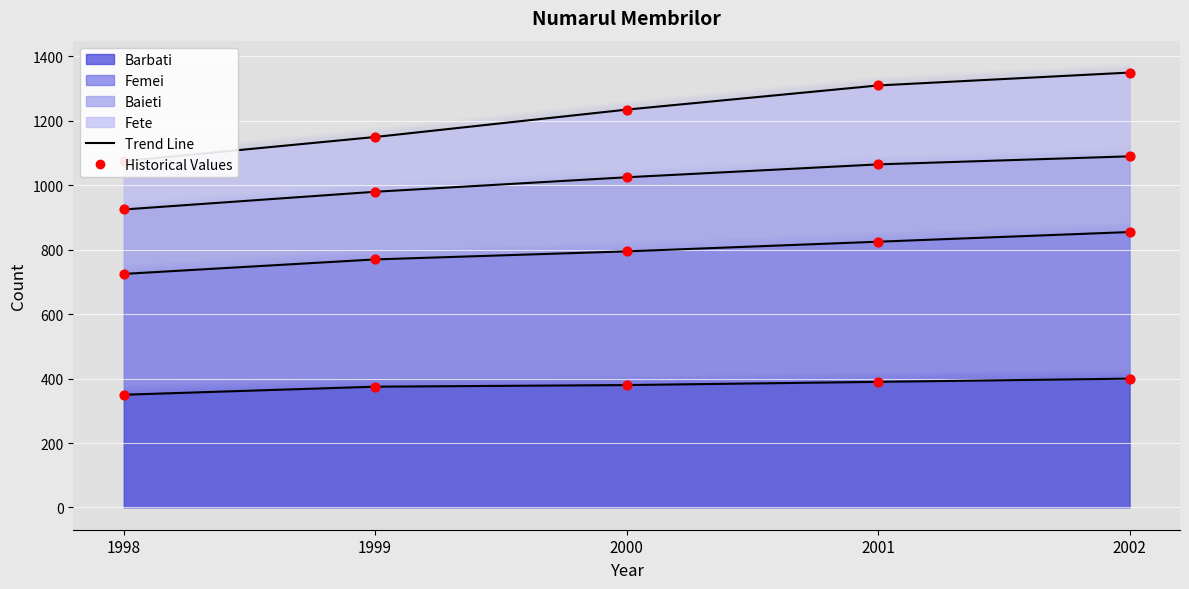

Is the value of Barbati at 2000 greater than the value of Femei at 2000?

No